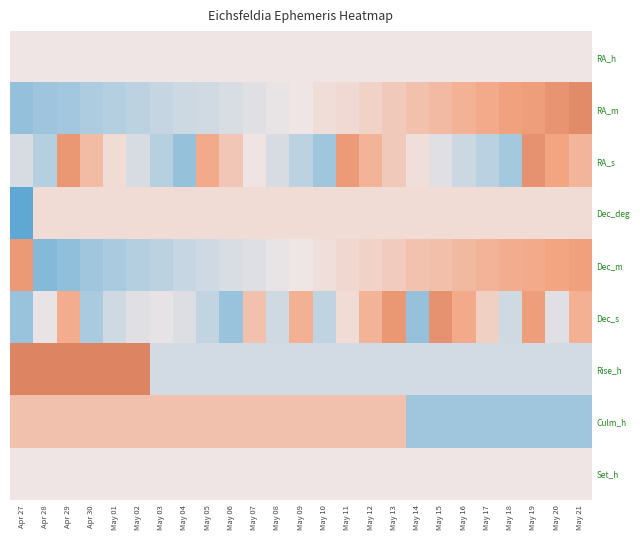

Which series changed the most between May 10 and May 21?

RA_s